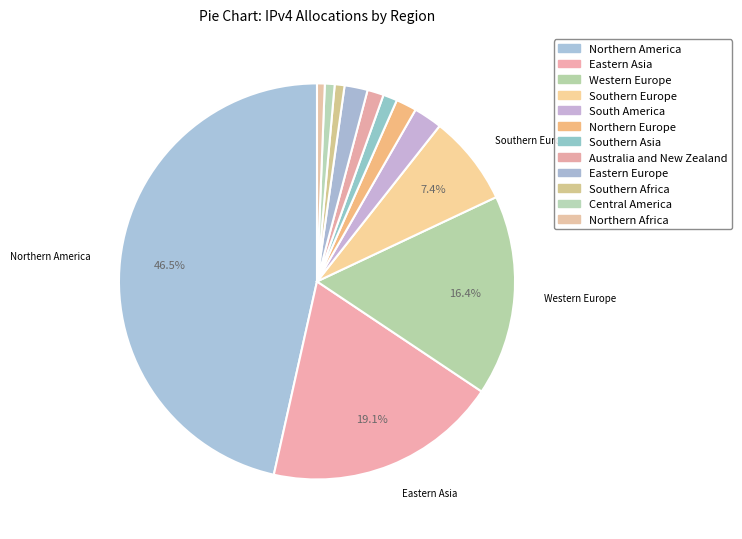

What is the change in value from Central America to Northern Africa?

-6054912